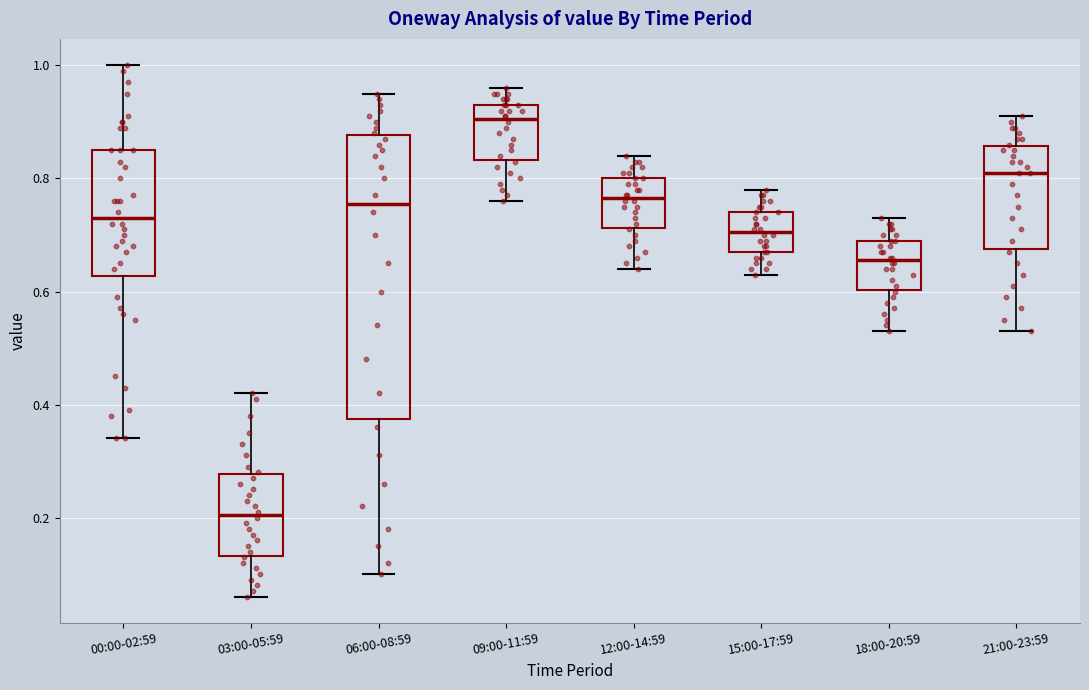

Which box's median line is the lowest?

03:00-05:59